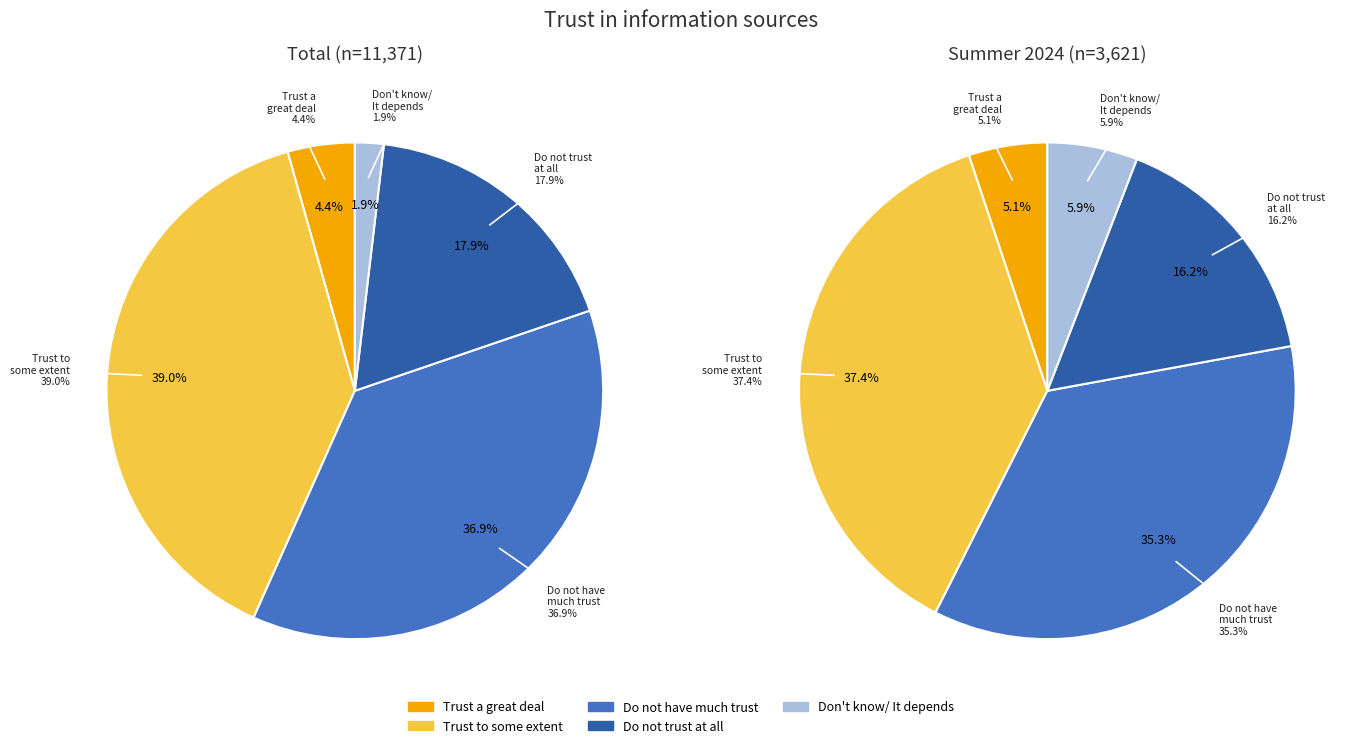

How many slices are in this pie chart?

5